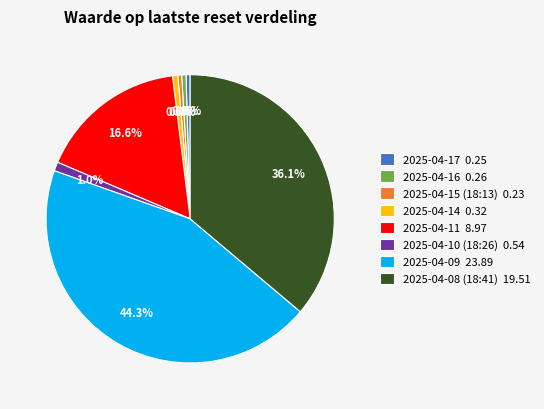

Which has a higher value, 2025-04-14 0.32 or 2025-04-09 23.89?

2025-04-09 23.89